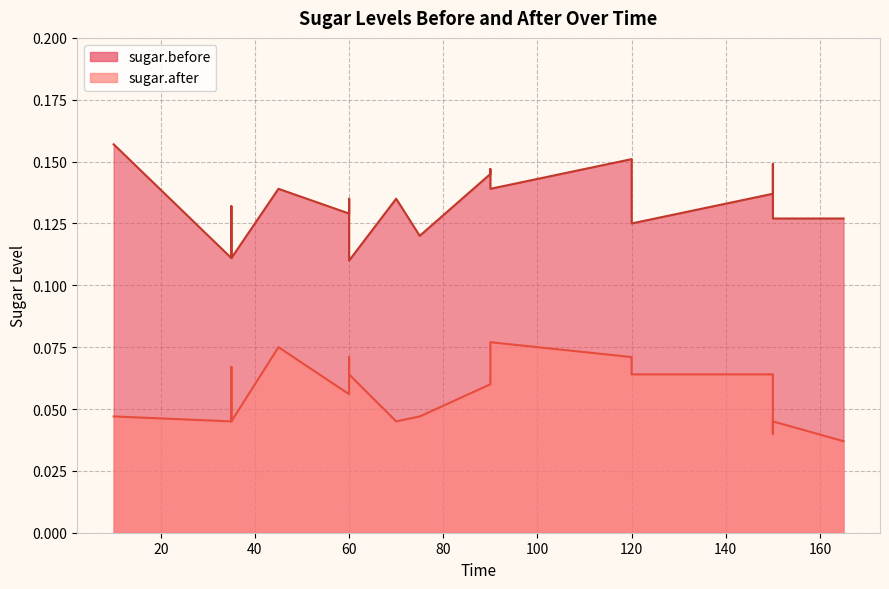

Between 3 and 6, which series saw the biggest shift?

sugar.before